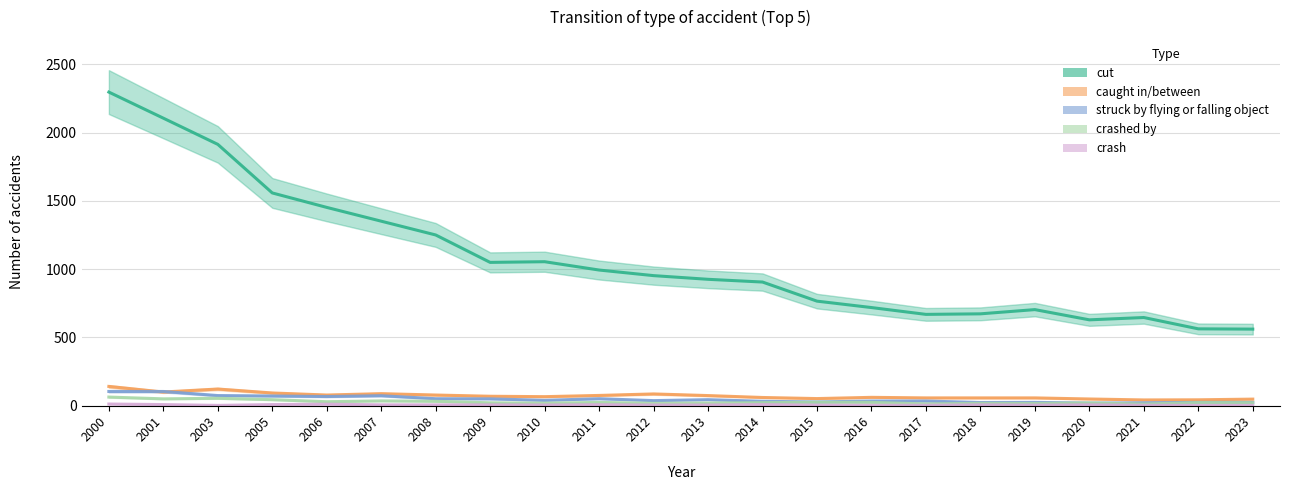

True or false: crash has a value of 5 at 2009.

True